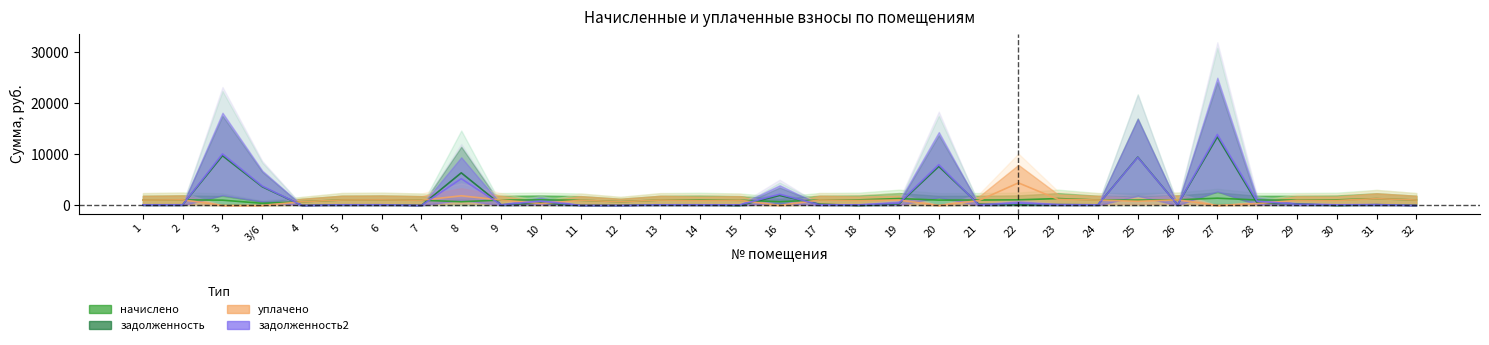

What position from the left is 32?

33